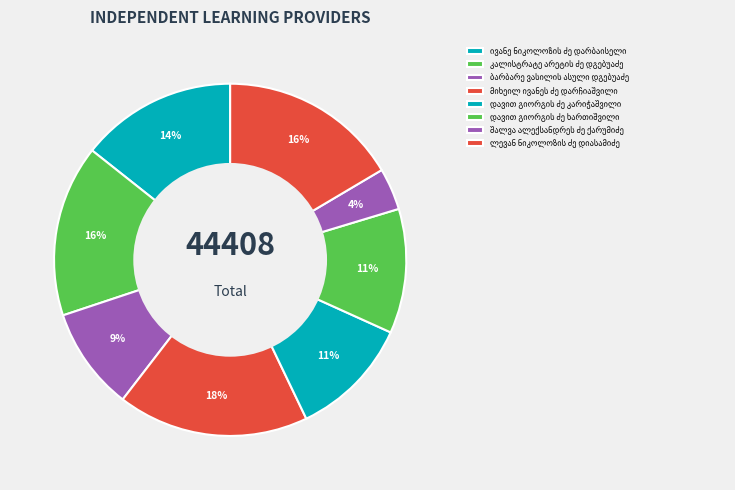

To the nearest percent, what is the difference between the დავით გიორგის ძე კარიჭაშვილი and შალვა ალექსანდრეს ძე ქარუმიძე slice percentages?

7%